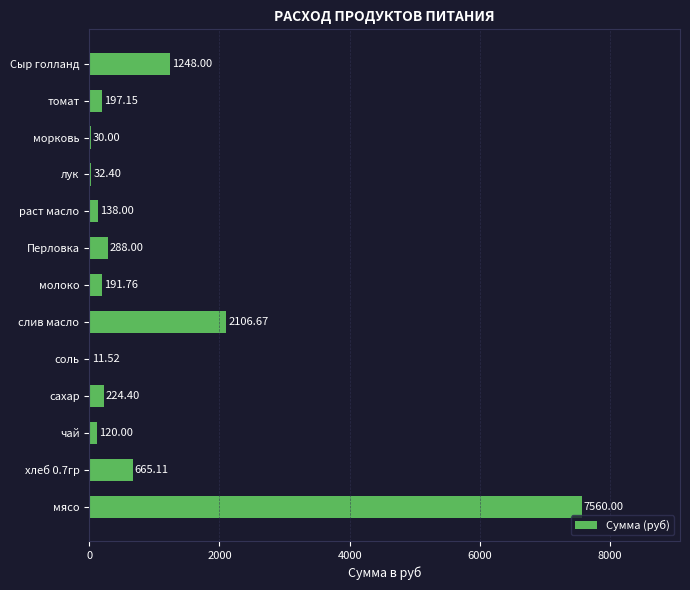

Which has a higher value, морковь or мясо?

мясо